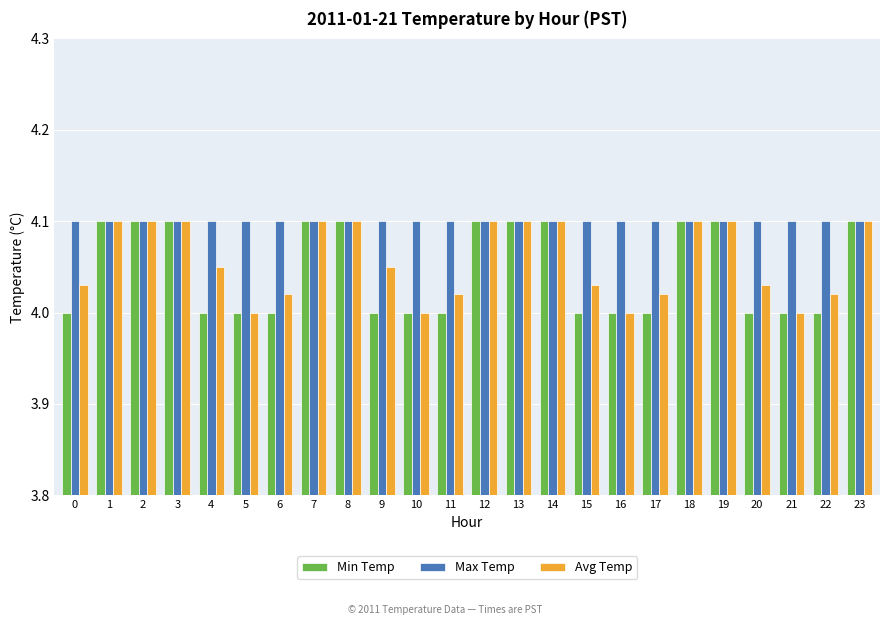

What is the total value across all series at 16?

12.1